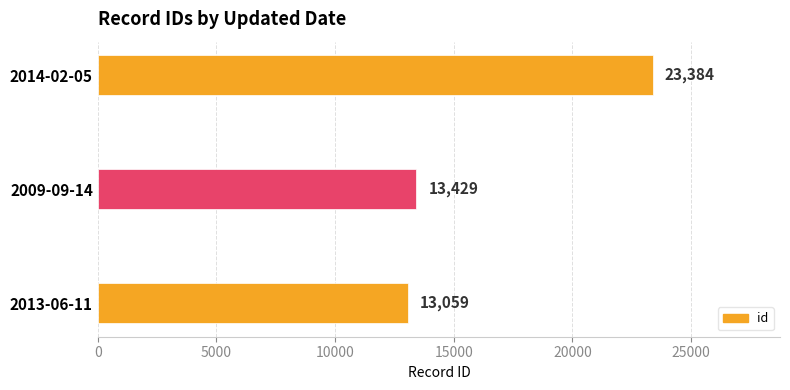

What is the difference between the maximum and minimum values?

10325